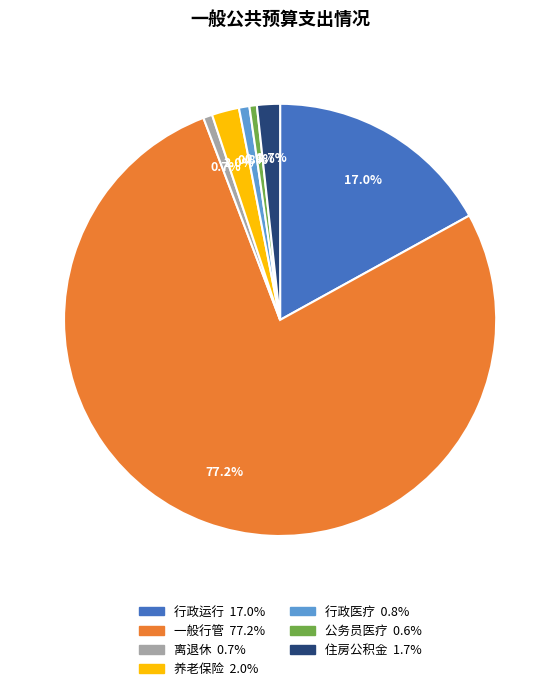

Which category has the smallest portion of the pie?

公务员医疗补助